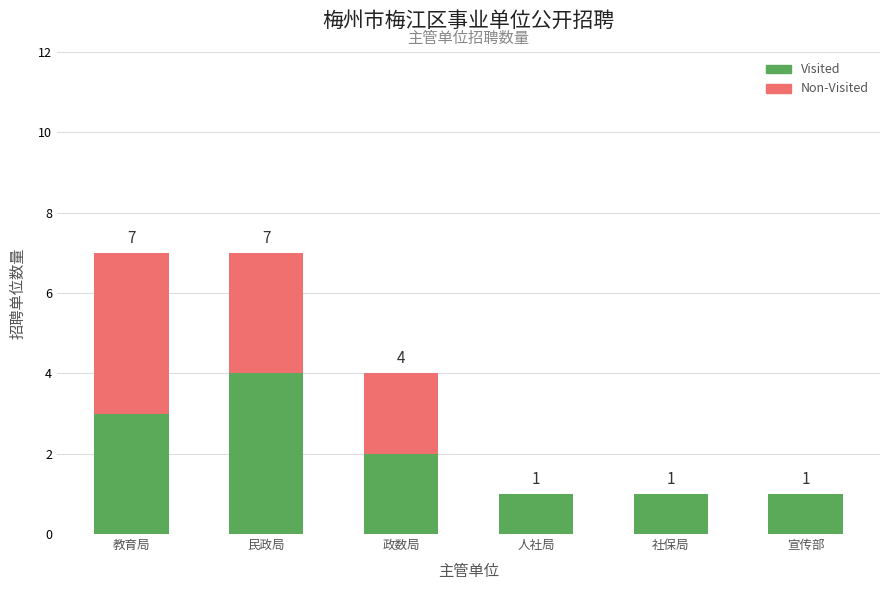

What is the total value across all series at 民政局?

7